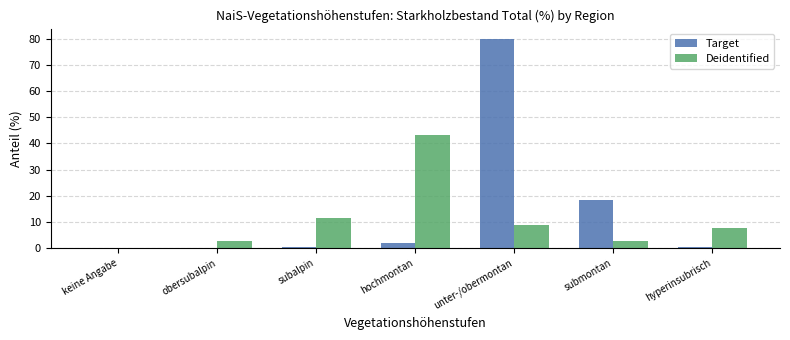

Which label corresponds to the largest value in the chart?

unter-/obermontan